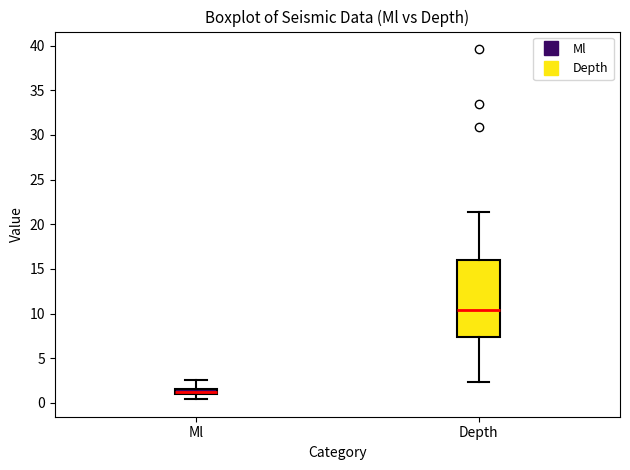

Which box's median line is the lowest?

Ml